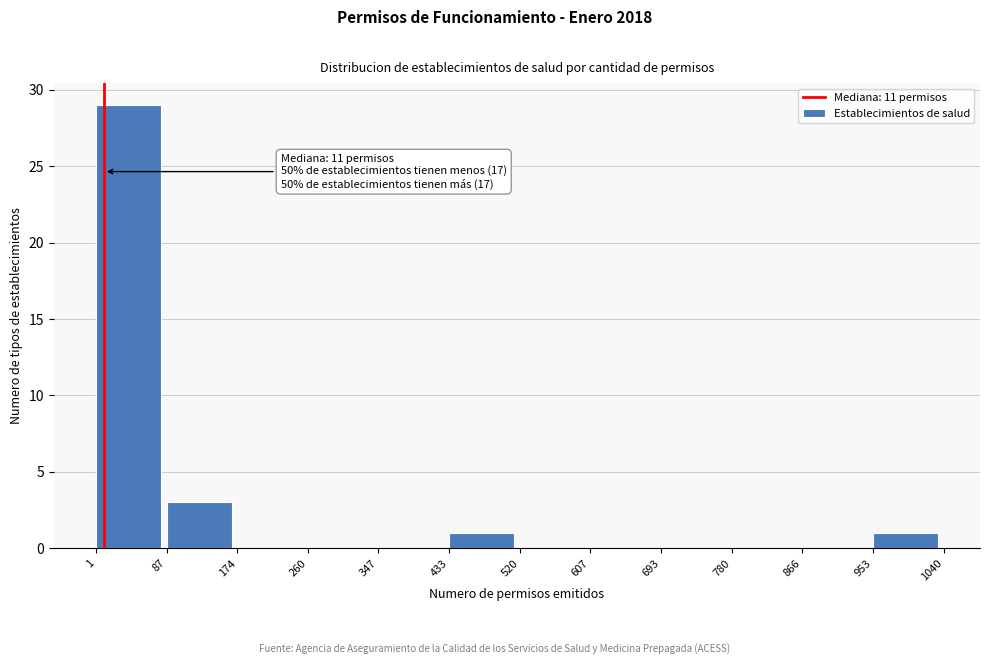

Which range on the x-axis has the tallest bar?

1 to 87